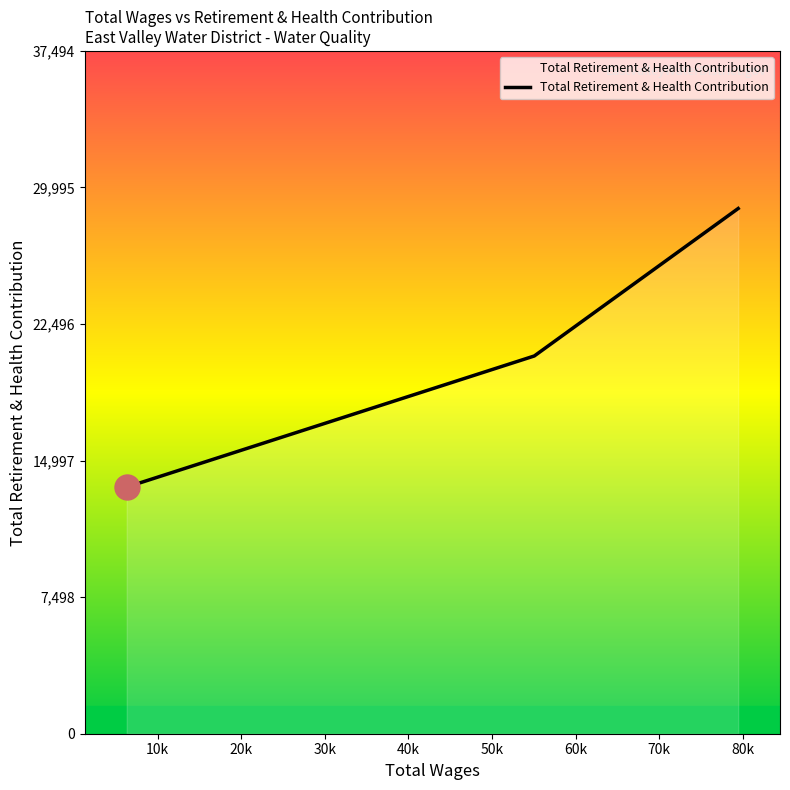

What is the minimum value shown in the chart?

13542